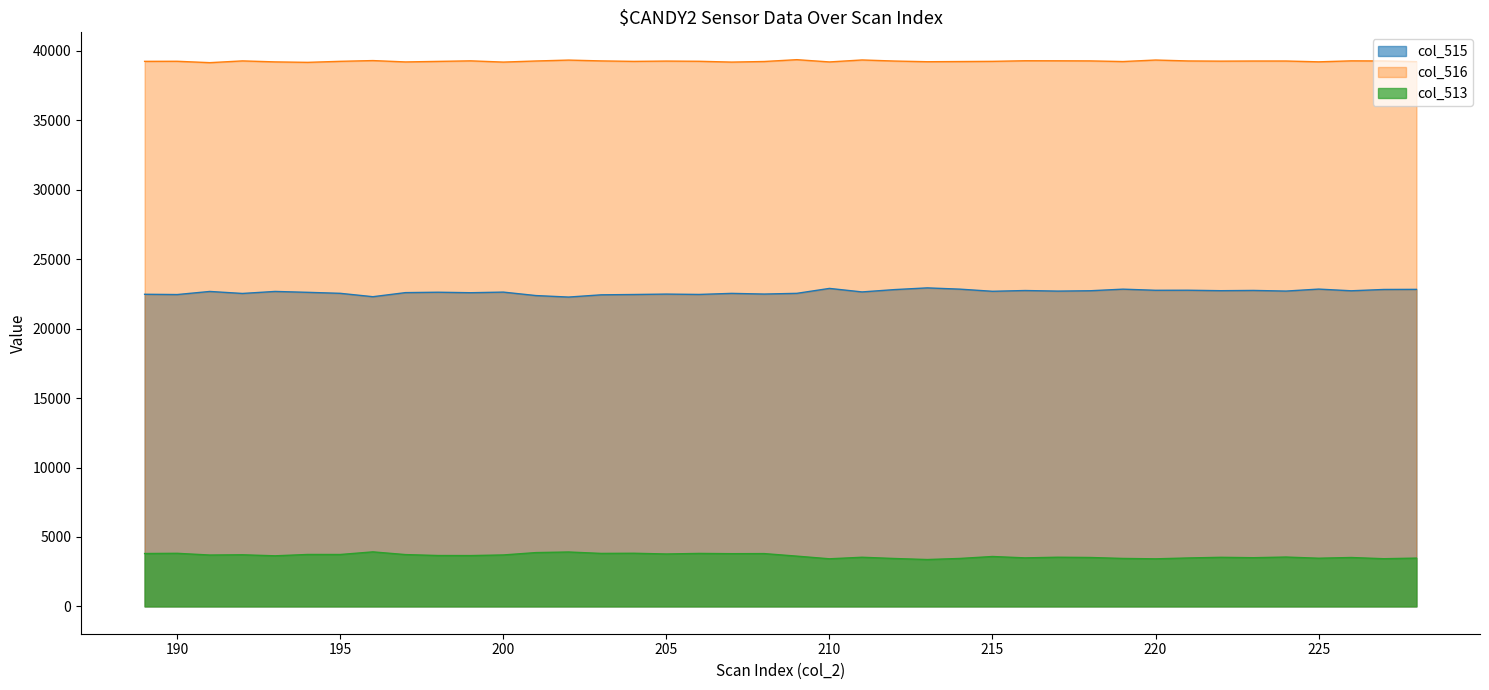

Reading left to right, list all the values displayed in this chart.

col_515: 22477	22457	22680	22536	22681	22617	22545	22302	22596	22624	22589	22633	22384	22276	22437	22460	22490	22465	22541	22493	22544	22899	22646	22814	22937	22846	22692	22747	22705	22731	22845	22764	22768	22735	22754	22707	22850	22728	22823	22830
col_516: 39251	39256	39157	39283	39212	39179	39253	39307	39209	39248	39287	39198	39277	39342	39283	39249	39271	39256	39198	39240	39372	39209	39351	39273	39224	39237	39251	39294	39290	39283	39237	39346	39280	39266	39275	39275	39216	39287	39279	39228
col_513: 3807	3822	3698	3716	3642	3739	3737	3926	3730	3663	3659	3704	3874	3917	3815	3826	3774	3814	3796	3802	3619	3427	3538	3448	3374	3452	3592	3494	3540	3521	3453	3425	3487	3534	3506	3553	3469	3520	3433	3477